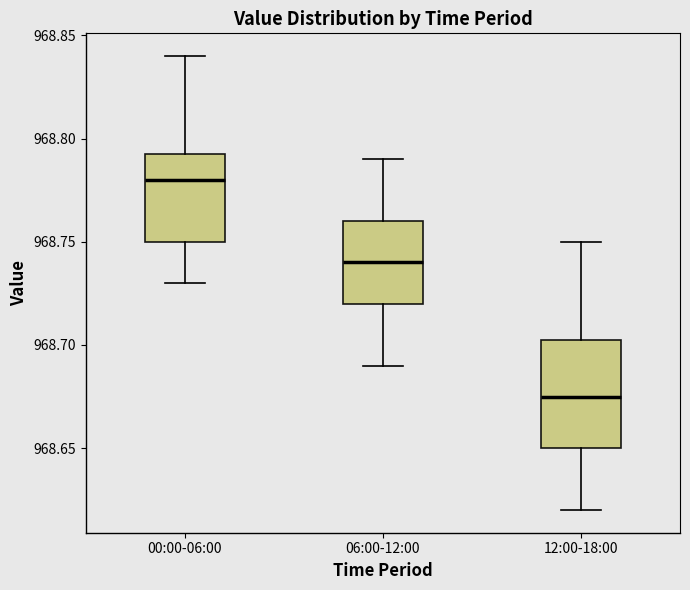

Comparing the boxes themselves (not the whiskers), which one is the tallest?

12:00-18:00